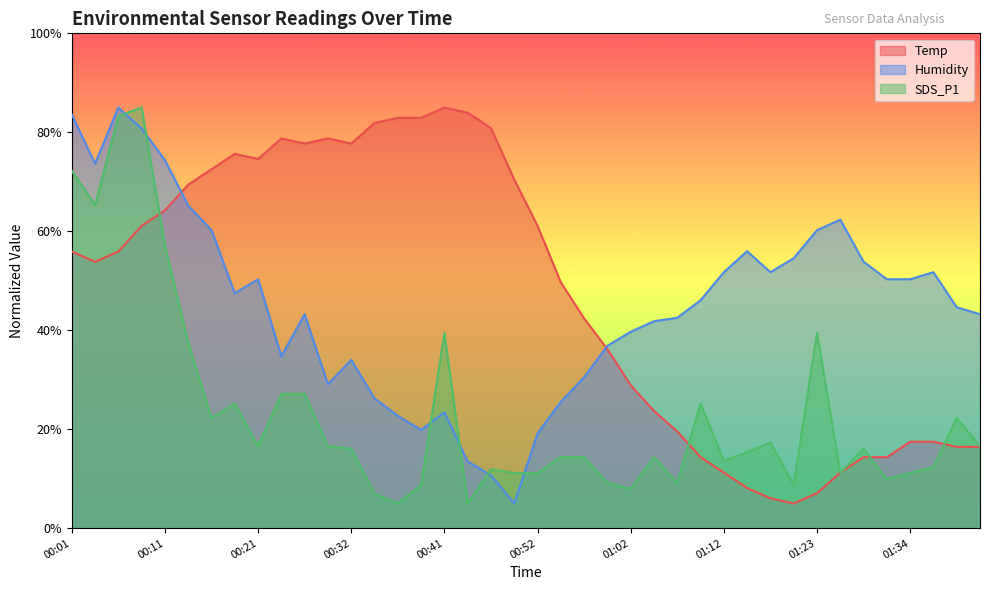

What are all the series names shown in the legend?

Temp, Humidity, SDS_P1